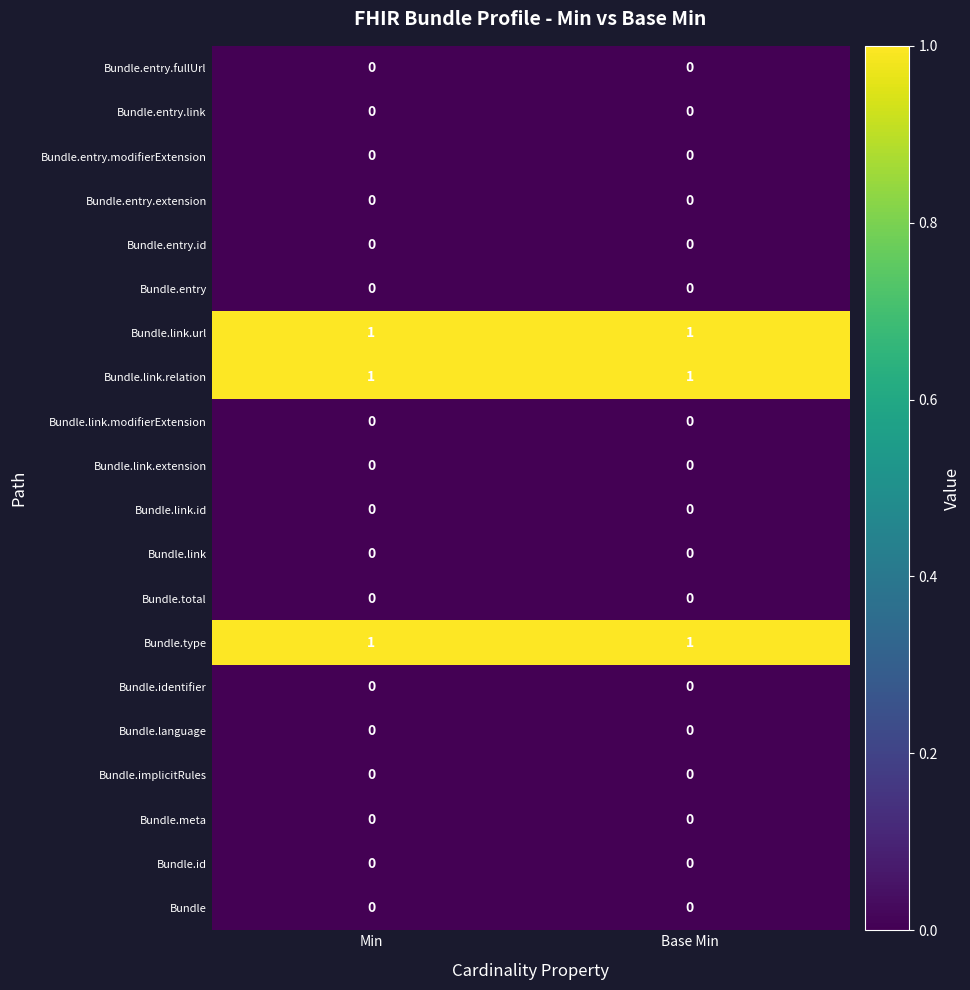

What is the total value across all series at Base Min?

3